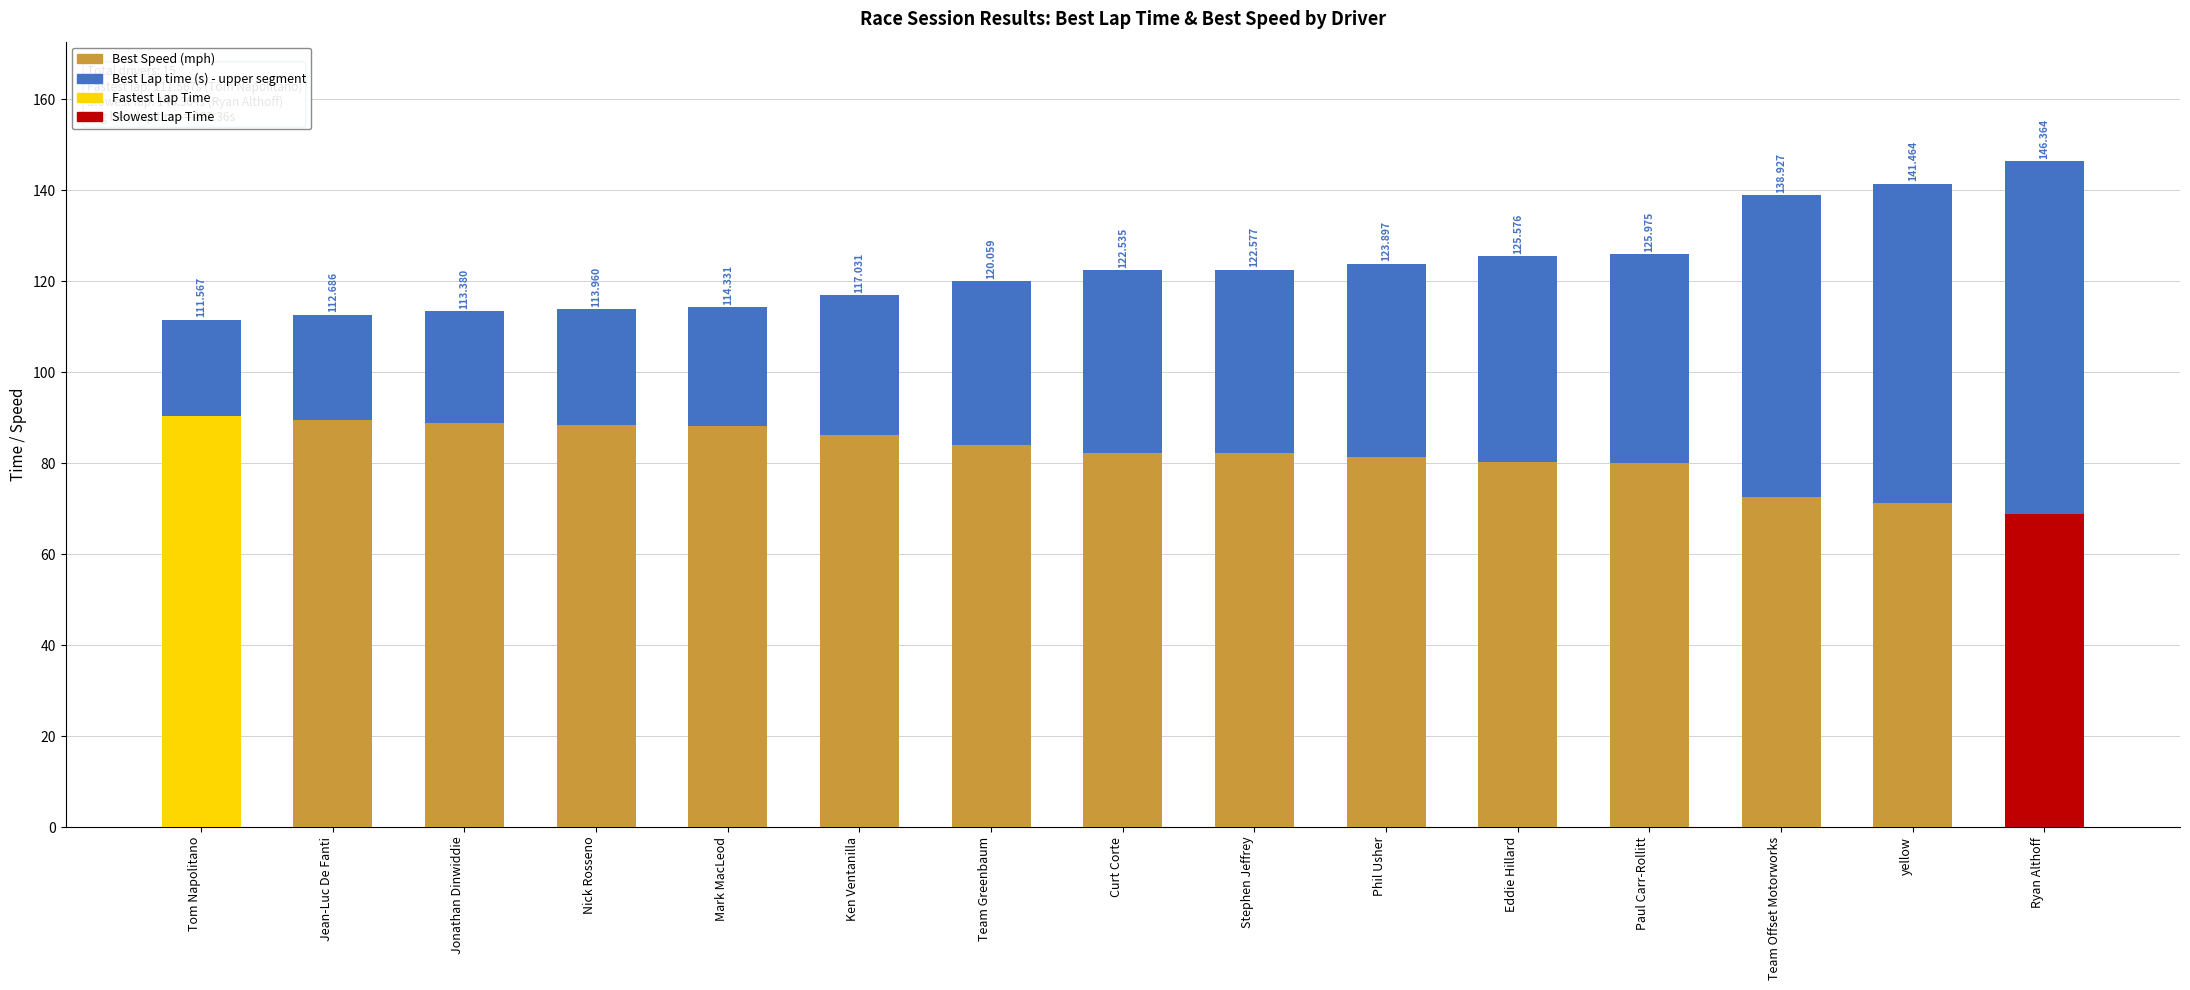

At which label does Best Speed first exceed 82?

Tom Napolitano